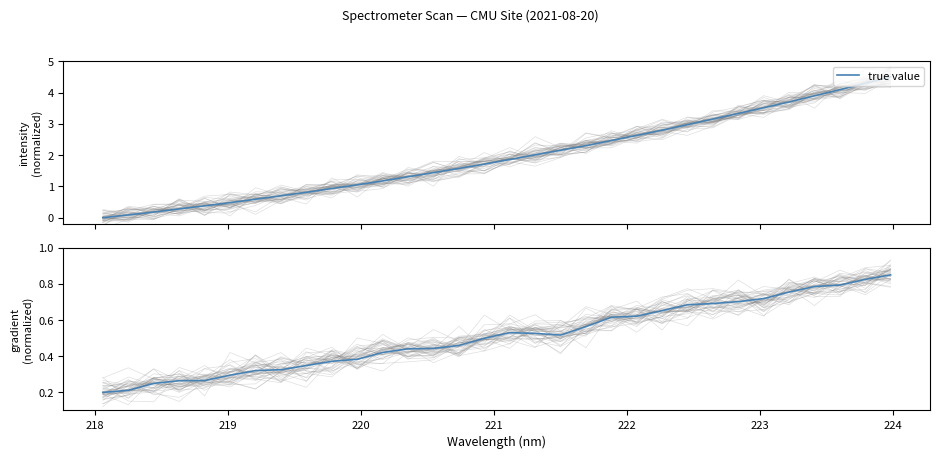

How many lines are shown in the chart?

1